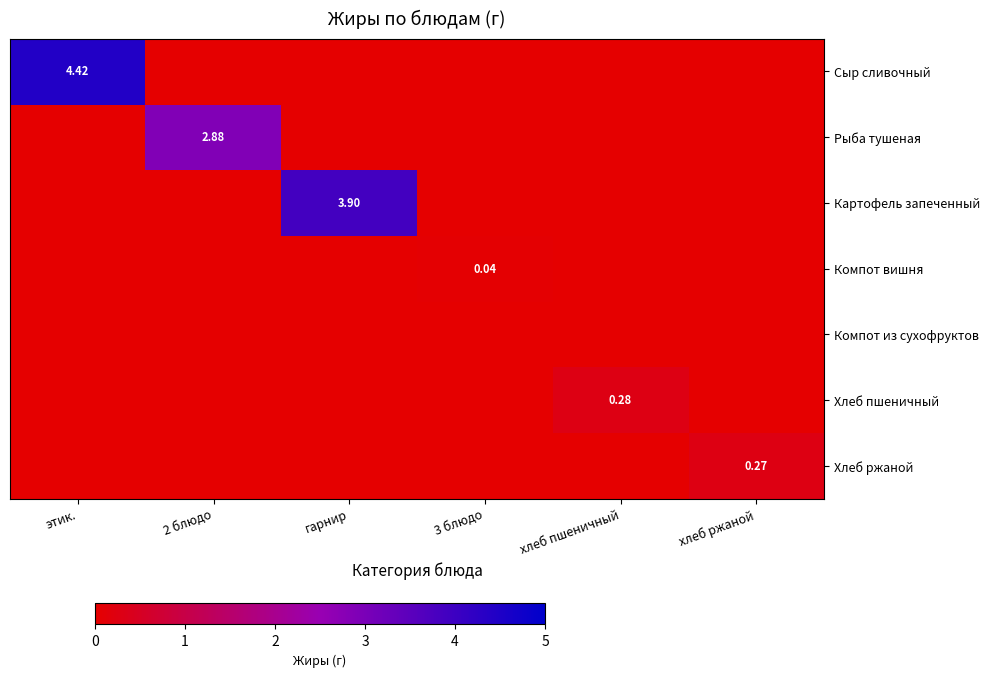

Which category has the highest value in the Компот вишня series?

3 блюдо